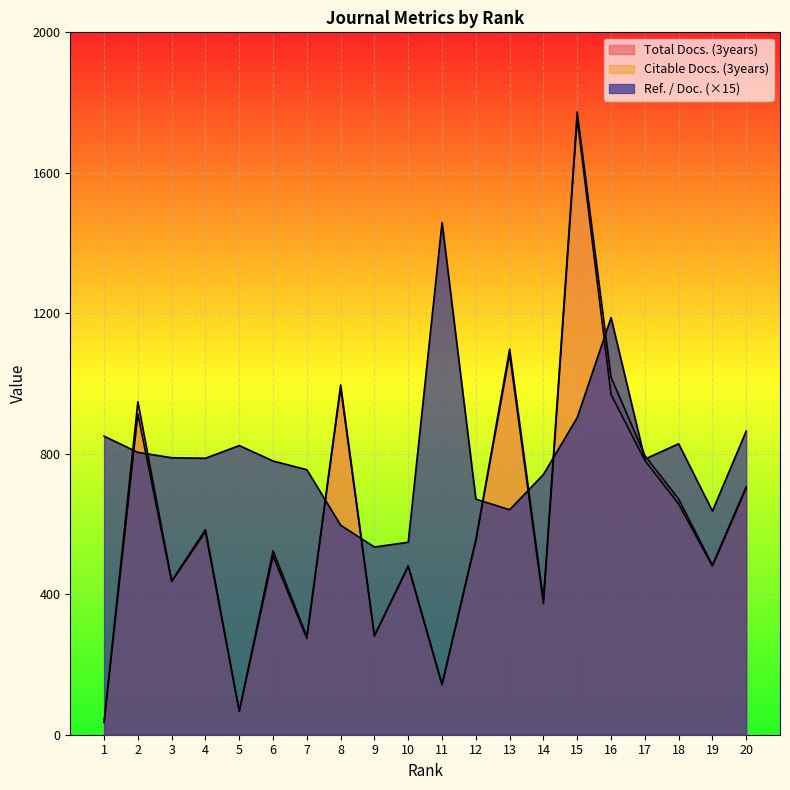

List the series in order of their peak value, lowest first.

Ref. / Doc., Citable Docs. (3years), Total Docs. (3years)